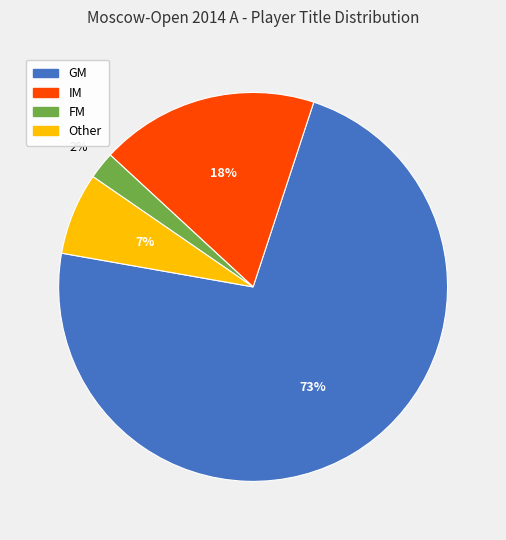

Count the number of slices in the pie.

4